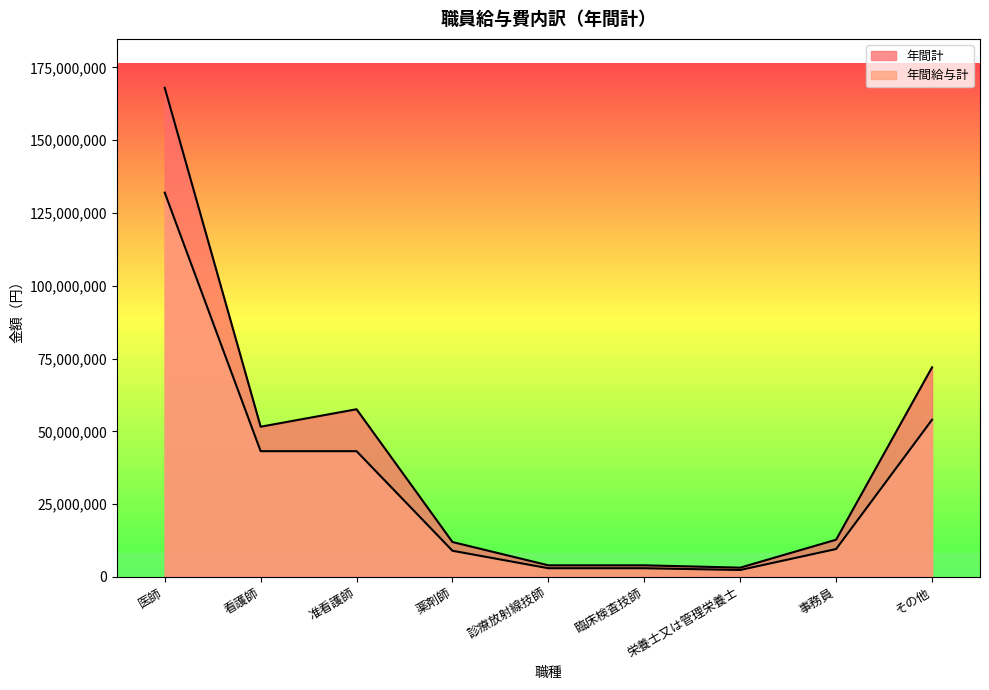

Does the chart display data point markers on the line(s)?

No